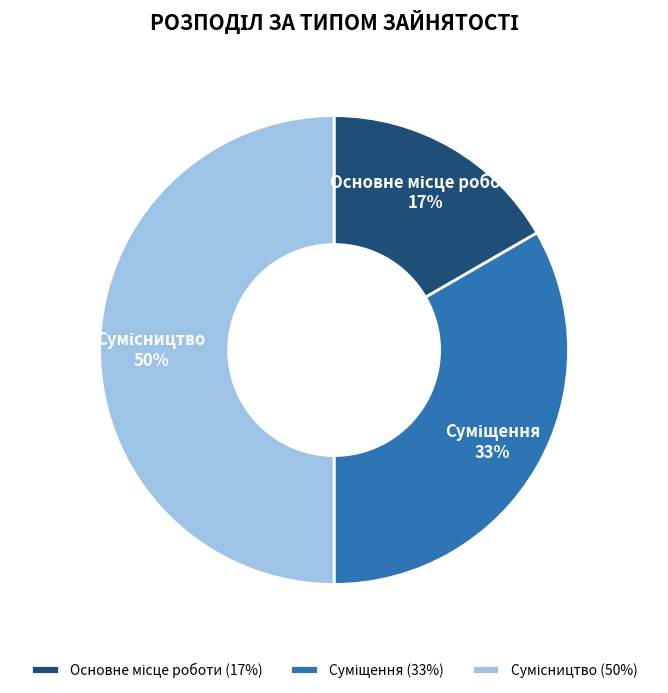

To the nearest percent, what is the average slice percentage?

33%